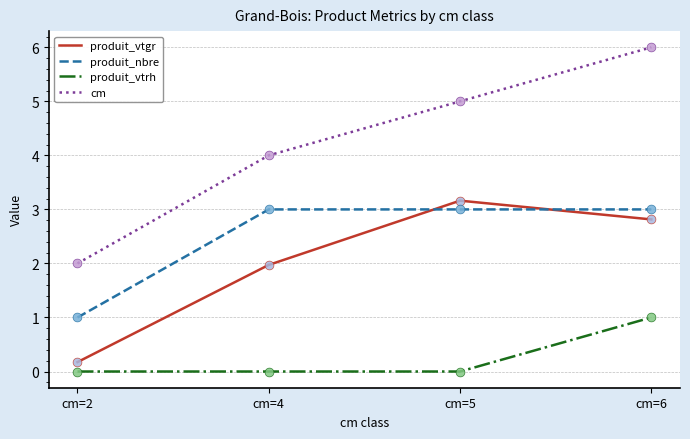

Which series has the largest total across all categories?

cm